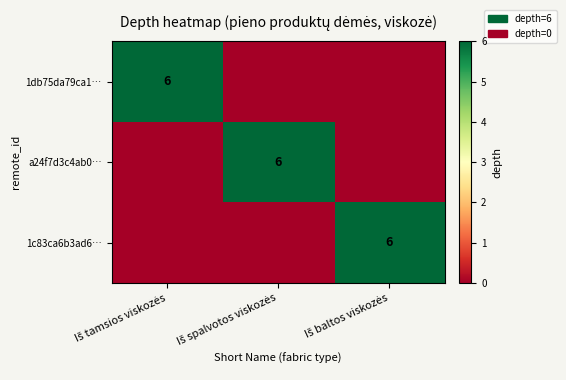

What is the sum of all a24f7d3c4ab0… values?

6